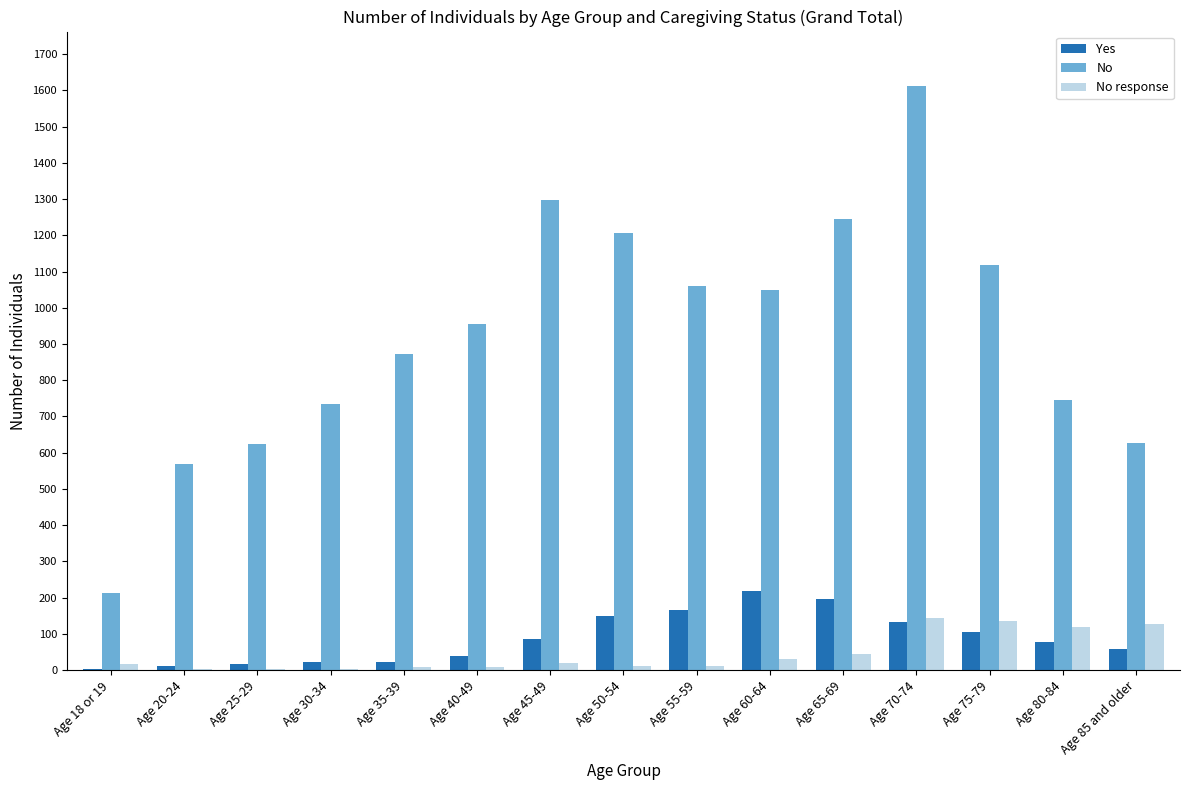

What is the maximum value for Yes?

219